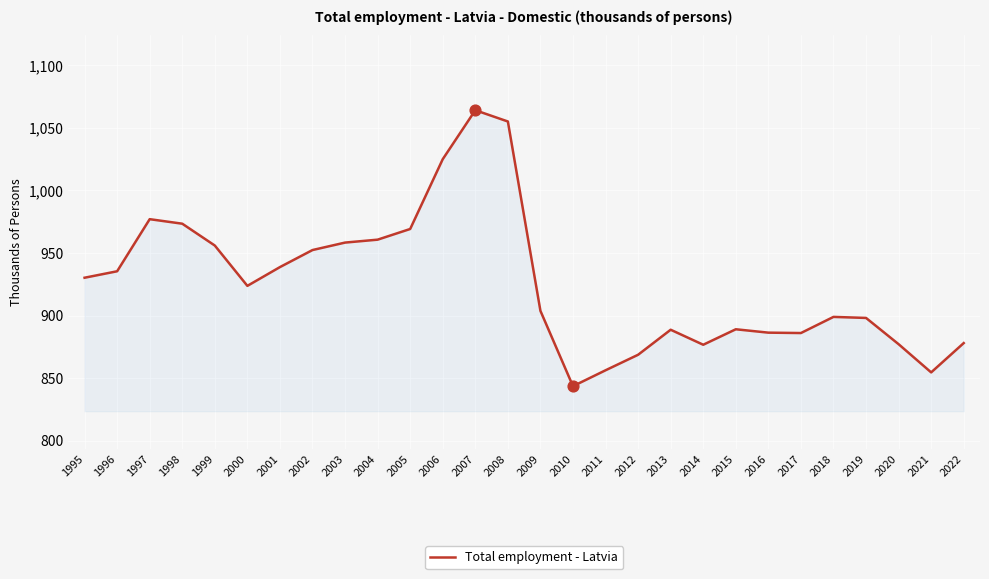

Which has a higher value, 1995 or 2016?

1995